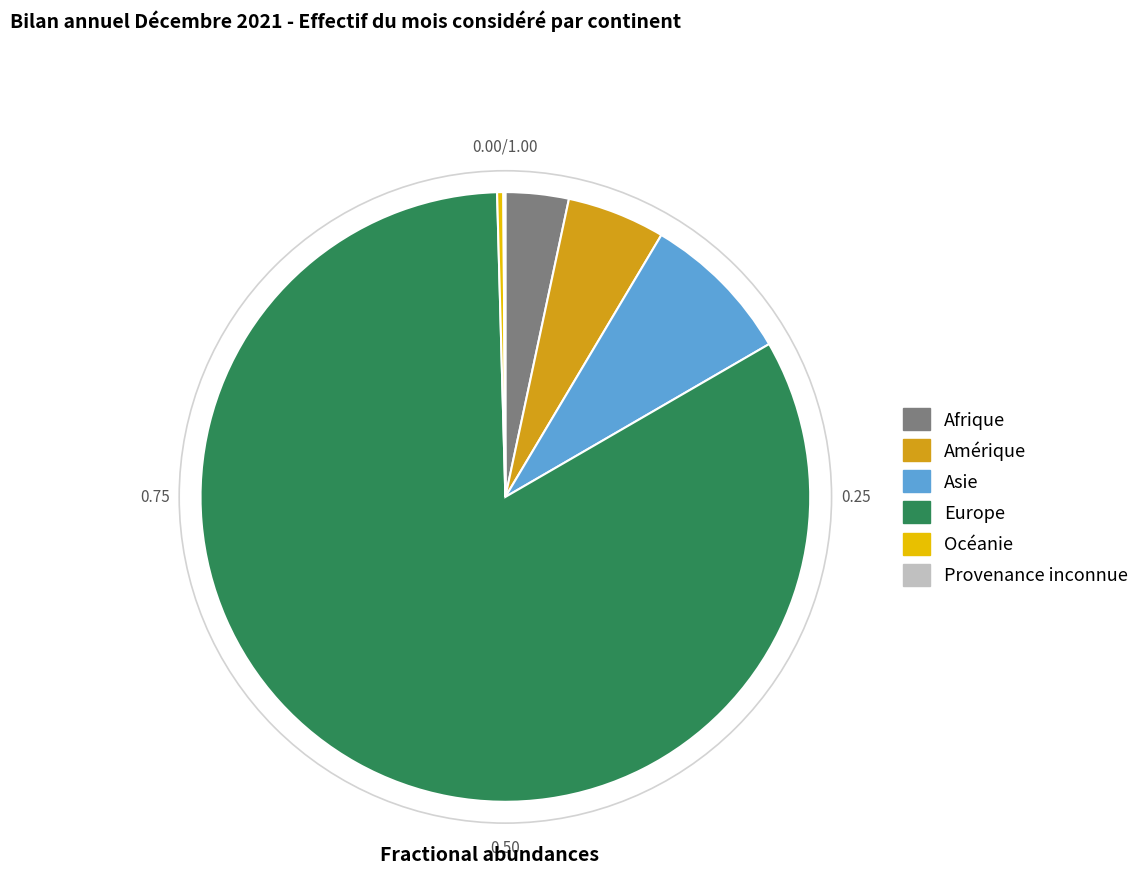

Which category has the biggest portion of the pie?

Europe